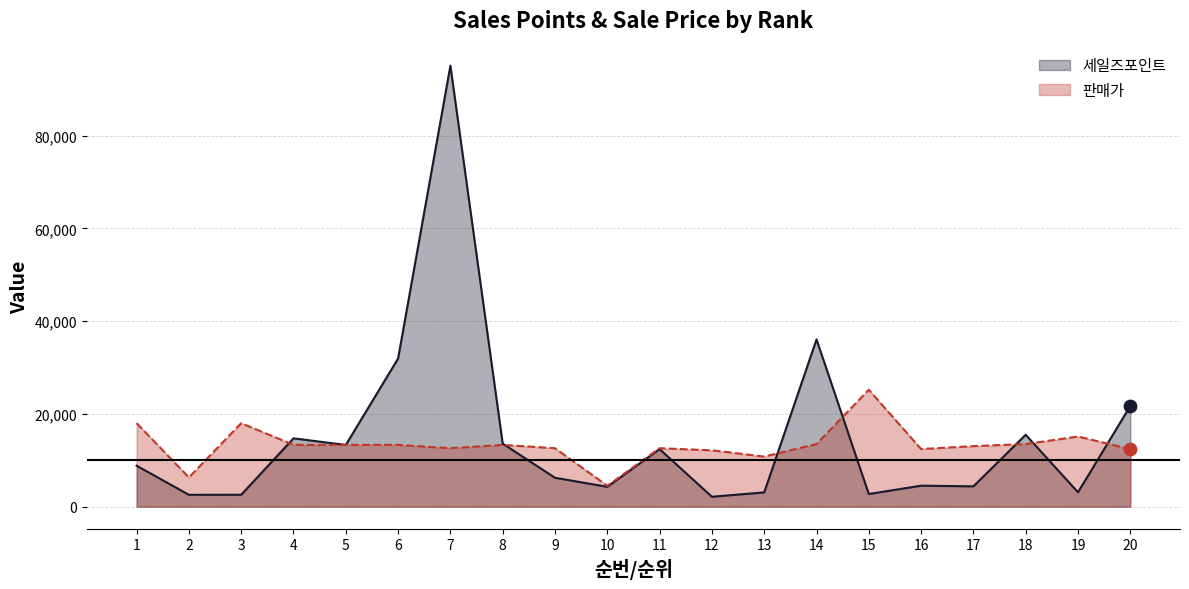

Which series has the largest Y range (max minus min)?

세일즈포인트